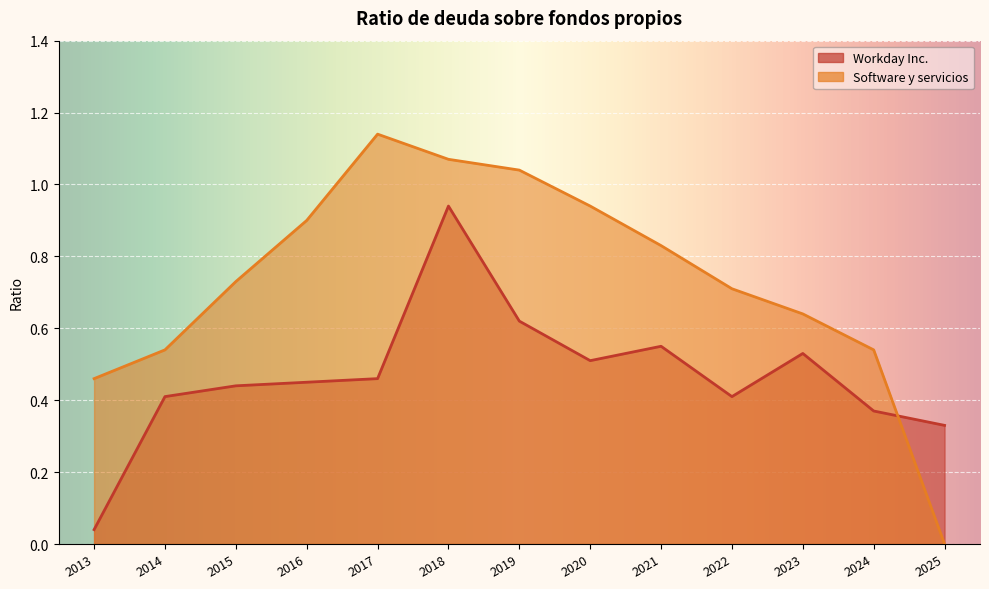

In Workday Inc., how many points are higher than both neighbors (excluding endpoints)?

3